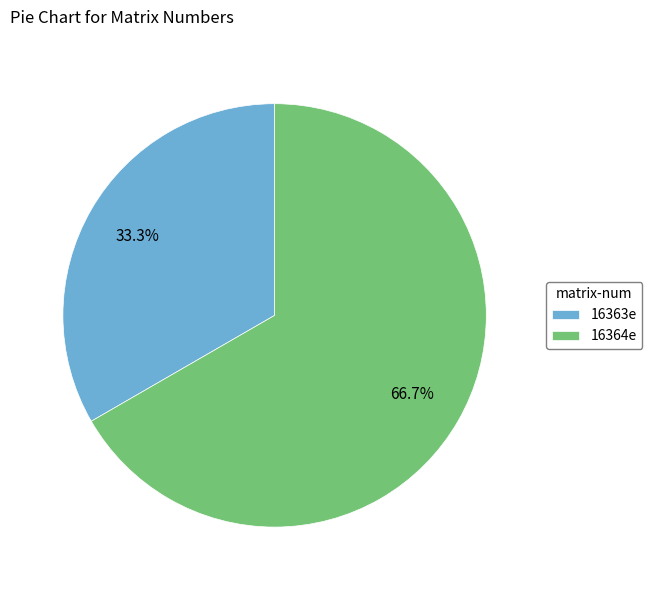

True or false: 16364e accounts for 55% of the total.

False